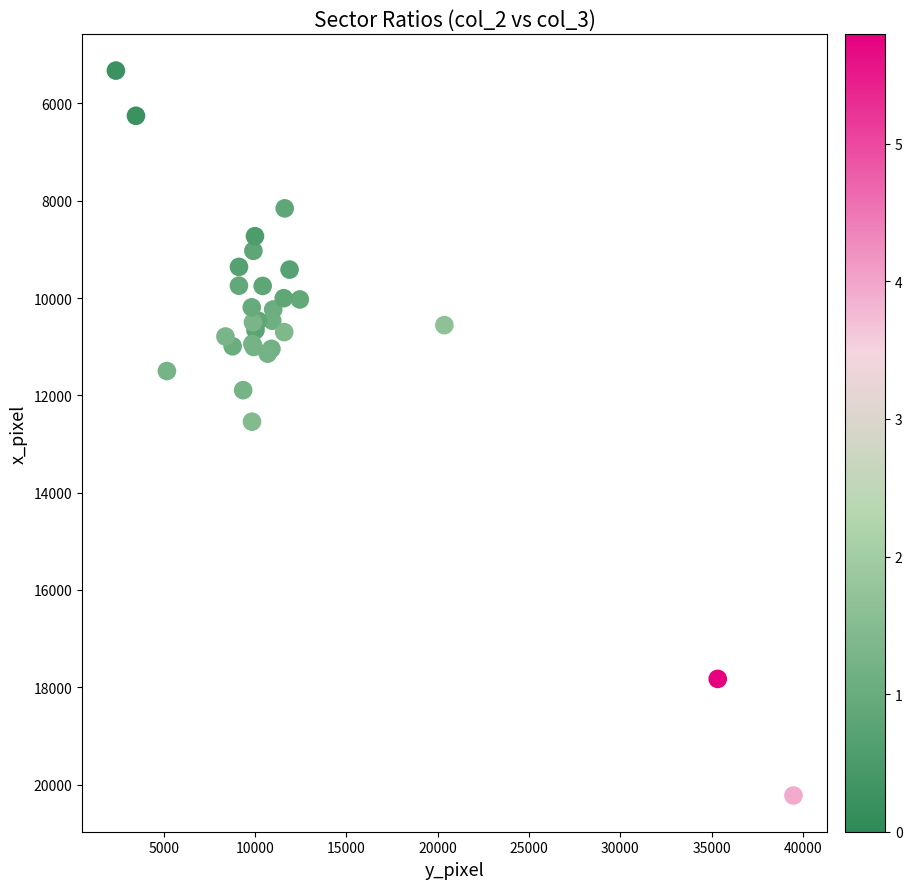

What Y value in the scatter plot is closest to 12774?

12541.5